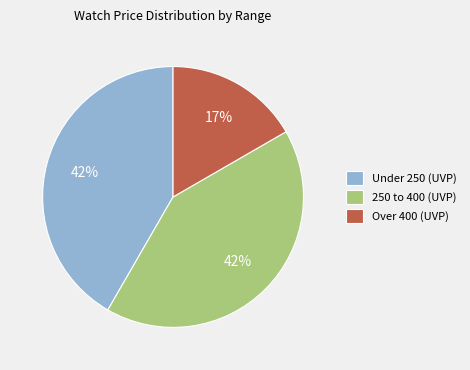

Which category has the smallest portion of the pie?

Over 400 (UVP)